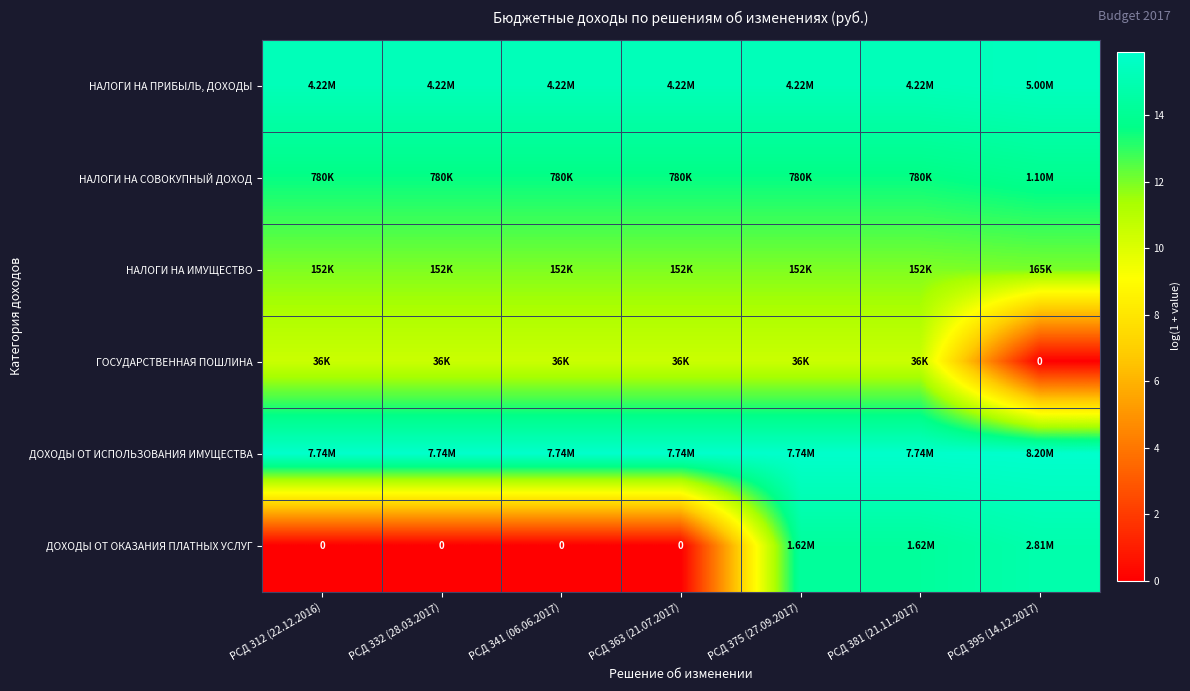

At which label is ГОСУДАРСТВЕННАЯ ПОШЛИНА closest to 5?

РСД 395 (14.12.2017)